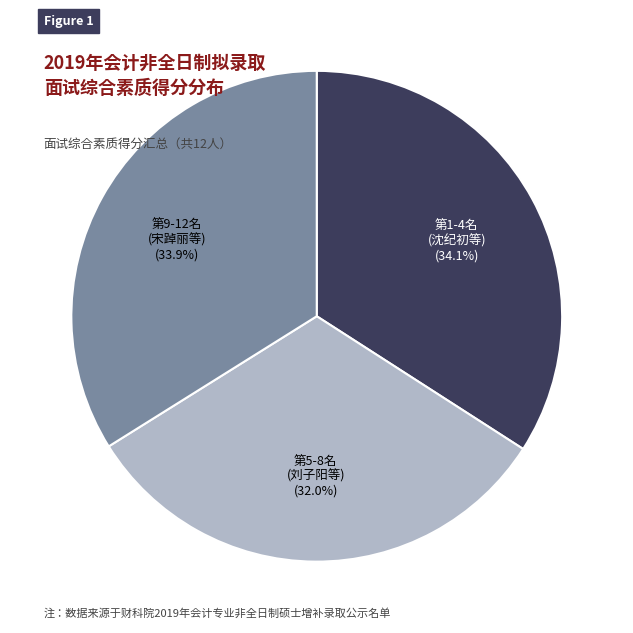

Is there a majority slice in this chart?

No